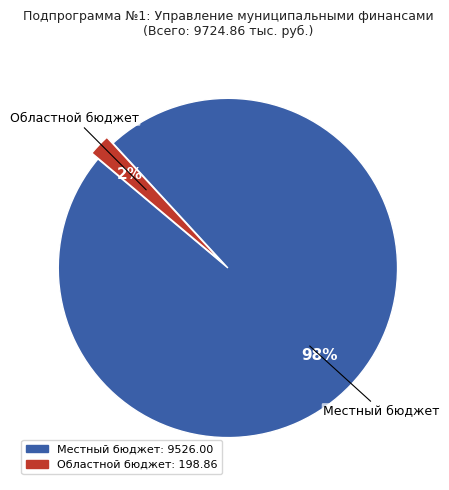

Does any single category account for the majority?

Yes